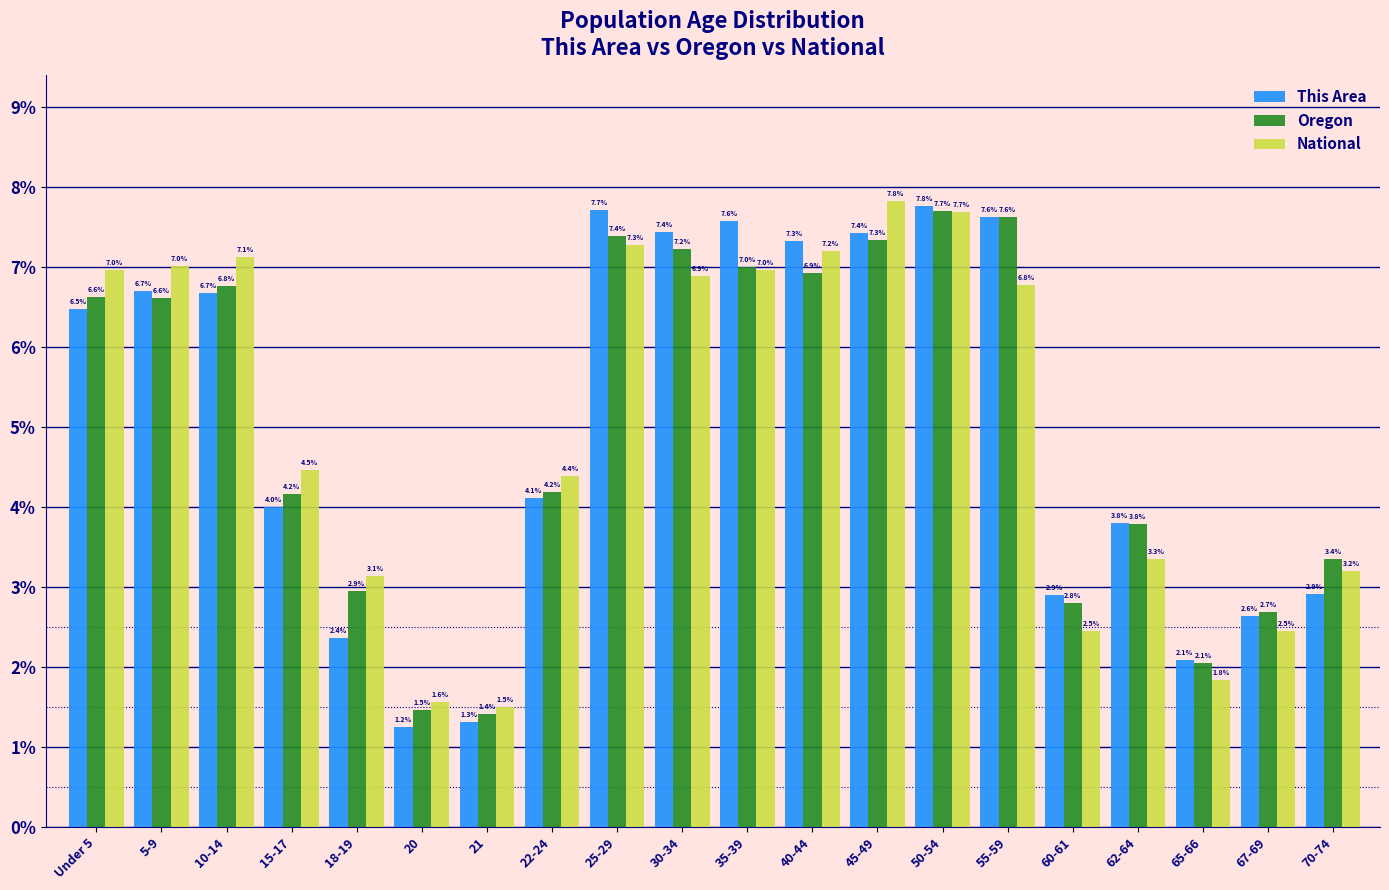

Reading left to right, extract all data points from this chart.

This Area: Under 5=6.5	5-9=6.7	10-14=6.7	15-17=4.0	18-19=2.4	20=1.2	21=1.3	22-24=4.1	25-29=7.7	30-34=7.4	35-39=7.6	40-44=7.3	45-49=7.4	50-54=7.8	55-59=7.6	60-61=2.9	62-64=3.8	65-66=2.1	67-69=2.6	70-74=2.9
Oregon: Under 5=6.6	5-9=6.6	10-14=6.8	15-17=4.2	18-19=2.9	20=1.5	21=1.4	22-24=4.2	25-29=7.4	30-34=7.2	35-39=7.0	40-44=6.9	45-49=7.3	50-54=7.7	55-59=7.6	60-61=2.8	62-64=3.8	65-66=2.1	67-69=2.7	70-74=3.4
National: Under 5=7.0	5-9=7.0	10-14=7.1	15-17=4.5	18-19=3.1	20=1.6	21=1.5	22-24=4.4	25-29=7.3	30-34=6.9	35-39=7.0	40-44=7.2	45-49=7.8	50-54=7.7	55-59=6.8	60-61=2.5	62-64=3.3	65-66=1.8	67-69=2.5	70-74=3.2